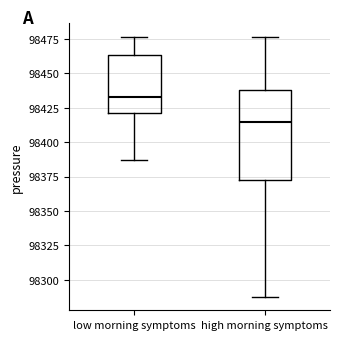

Which box is the tallest, from its lower edge to its upper edge?

high morning symptoms